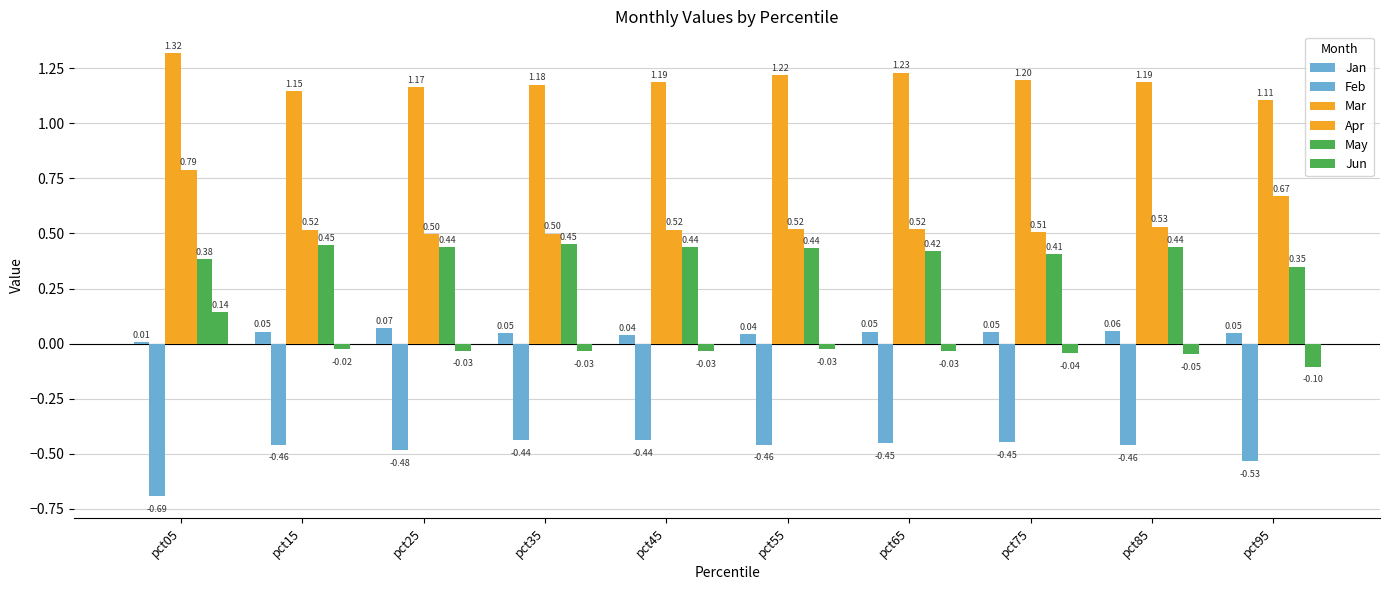

How many values in the Jun series are below 0?

9